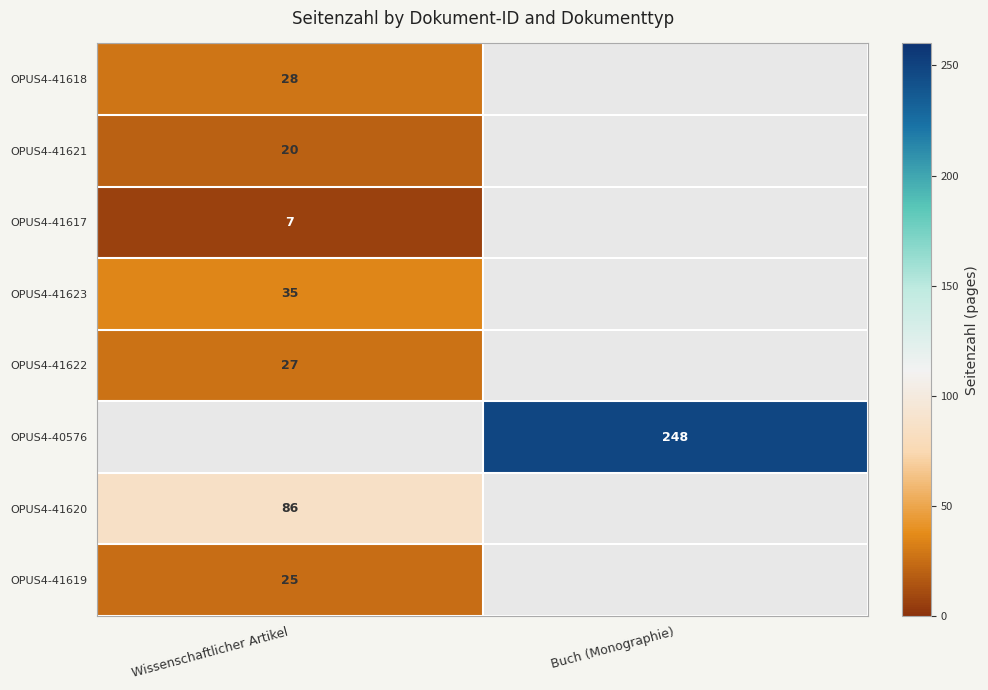

The OPUS4-41619 series shows 16 at Wissenschaftlicher Artikel. True or false?

False